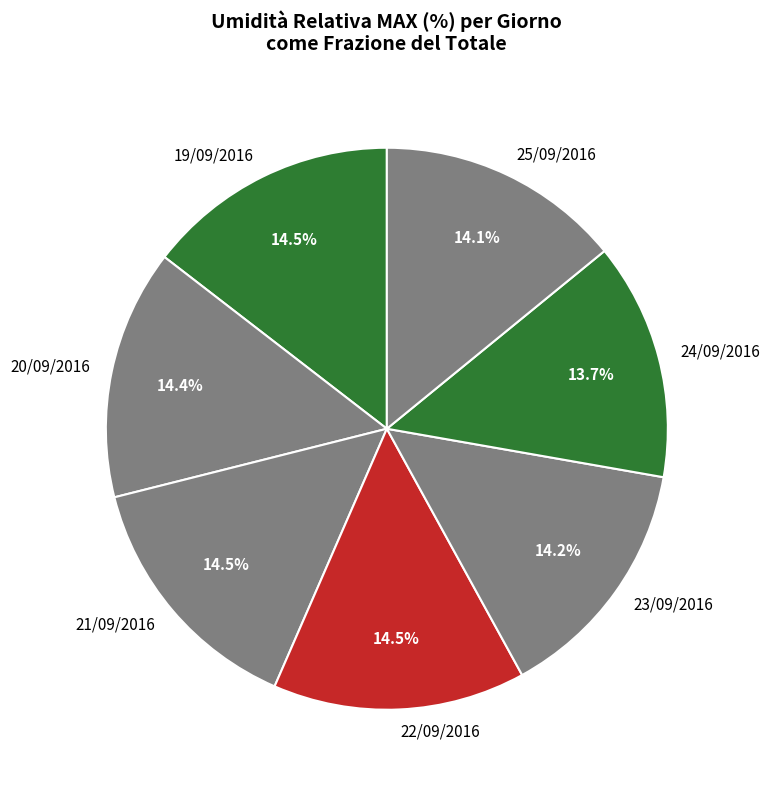

Does 25/09/2016 account for over 50% of the chart?

No